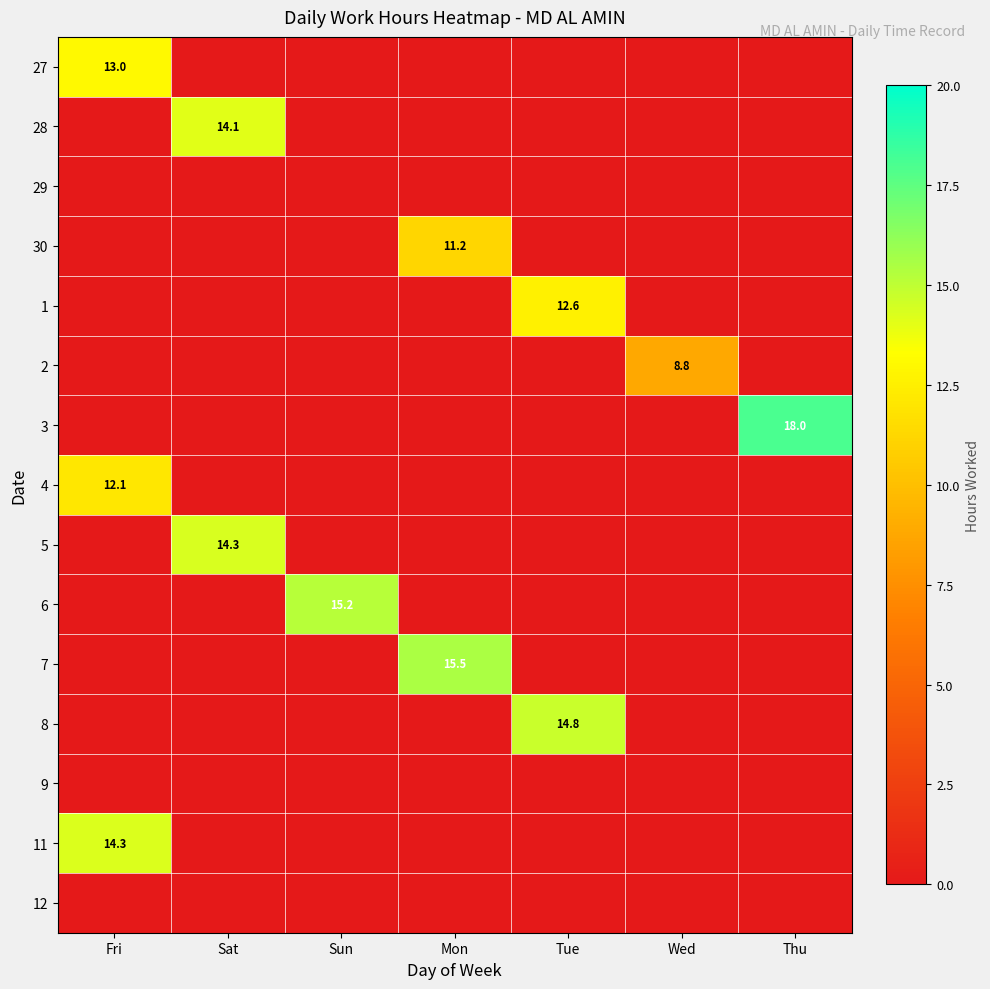

What is the sum of all 4 values?

12.1